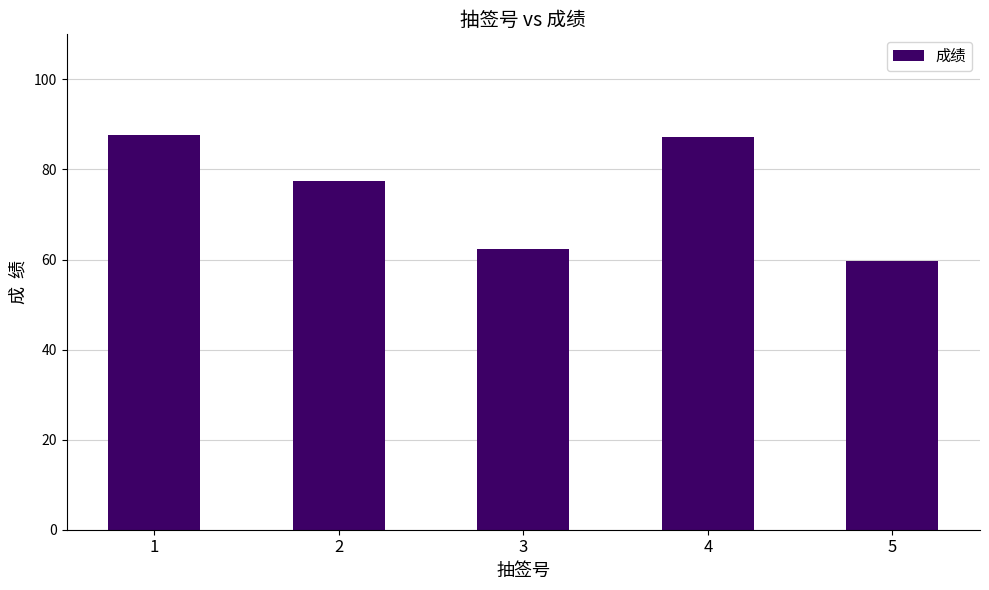

Count the number of categories in the chart.

5